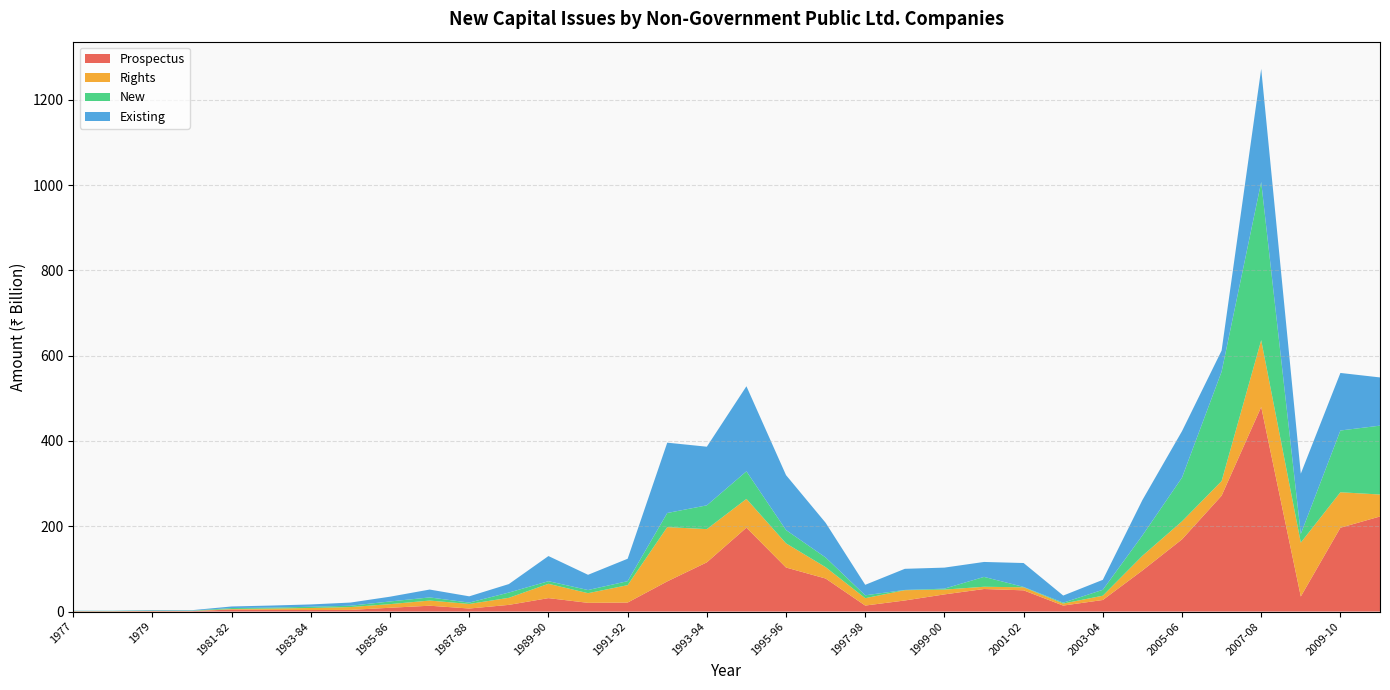

Reading left to right, extract all data points from this chart.

Prospectus: 0.8	0.8	1.0	1.0	4.9	4.0	3.6	4.0	8.9	13.7	7.2	15.7	31.5	20.5	21.1	70.8	115.5	196.8	103.3	77.5	14.1	26.0	40.3	52.9	49.8	14.1	27.2	96.4	169.4	271.8	479.8	35.3	196.6	223.0
Rights: 0.2	0.2	0.8	0.6	1.1	3.1	4.8	6.6	8.5	12.1	10.7	16.5	33.6	22.6	40.8	127.3	77.8	67.4	56.7	26.6	17.3	24.1	11.3	5.3	7.1	4.7	10.1	34.4	42.2	34.3	156.6	126.4	83.2	51.5
New: 0.5	0.6	0.5	0.6	2.3	2.2	3.0	3.1	6.3	7.4	3.2	12.3	6.1	7.4	9.4	33.1	55.8	64.6	31.2	22.7	6.8	0.6	2.2	23.1	0.9	2.1	13.8	47.8	102.6	256.6	370.9	20.3	144.8	161.5
Existing: 0.5	0.4	1.3	1.1	3.7	4.9	5.4	7.5	11.2	18.5	14.7	19.9	59.0	35.7	52.5	164.9	137.5	199.5	128.8	81.4	24.6	49.5	49.3	35.1	56.0	16.7	23.4	83.0	108.9	49.4	265.5	141.4	135.0	113.1